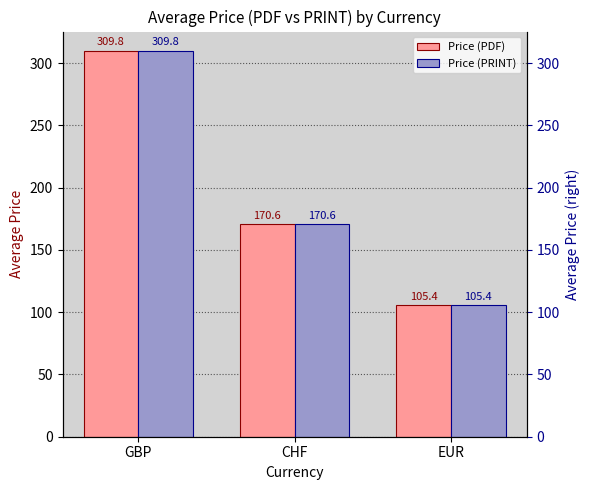

What is the value of the Price (PDF) bar at the 3rd from the left?

105.4